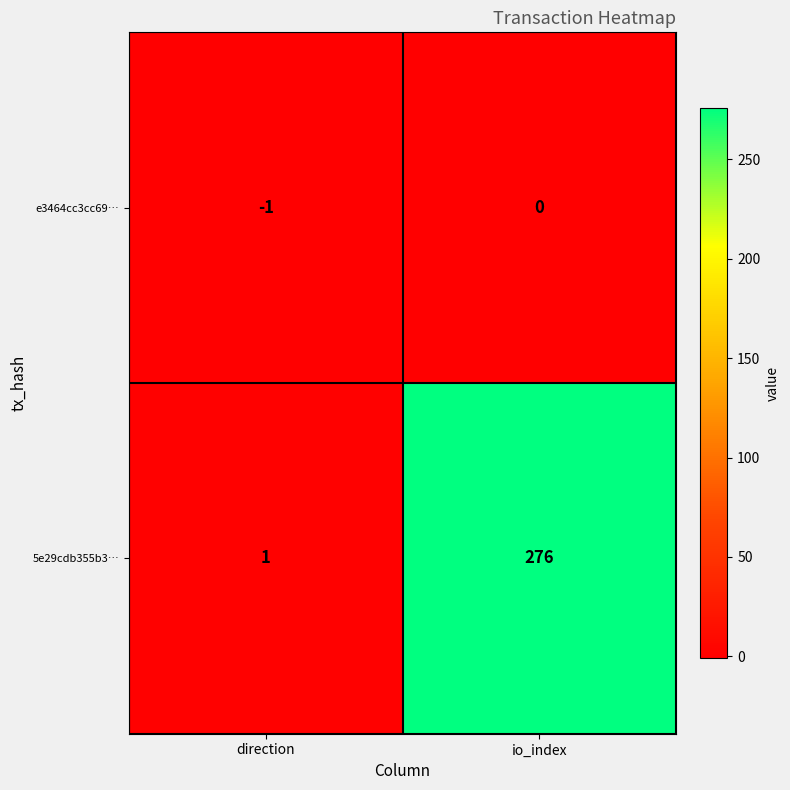

List the series in order of their peak value, lowest first.

e3464cc3cc69…, 5e29cdb355b3…